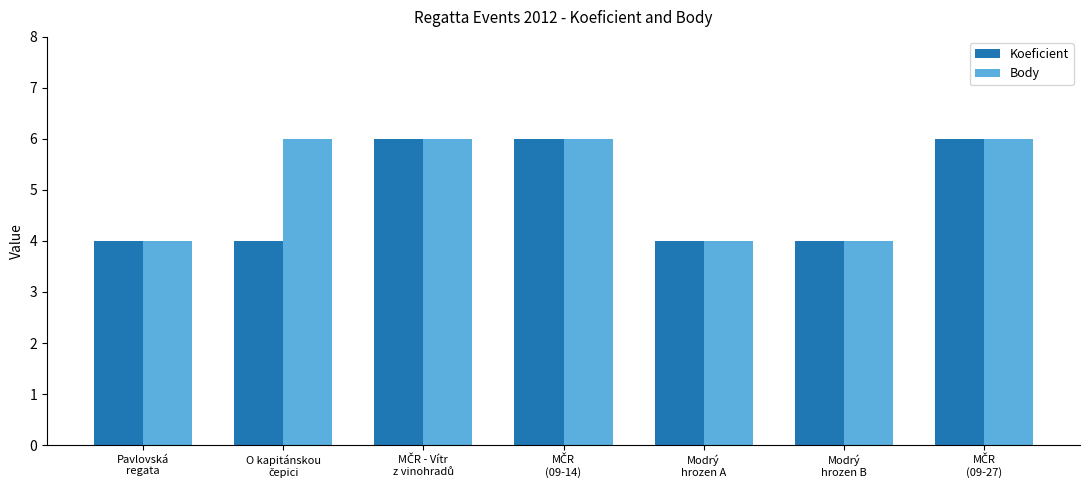

What is the lowest value of the Body series?

4